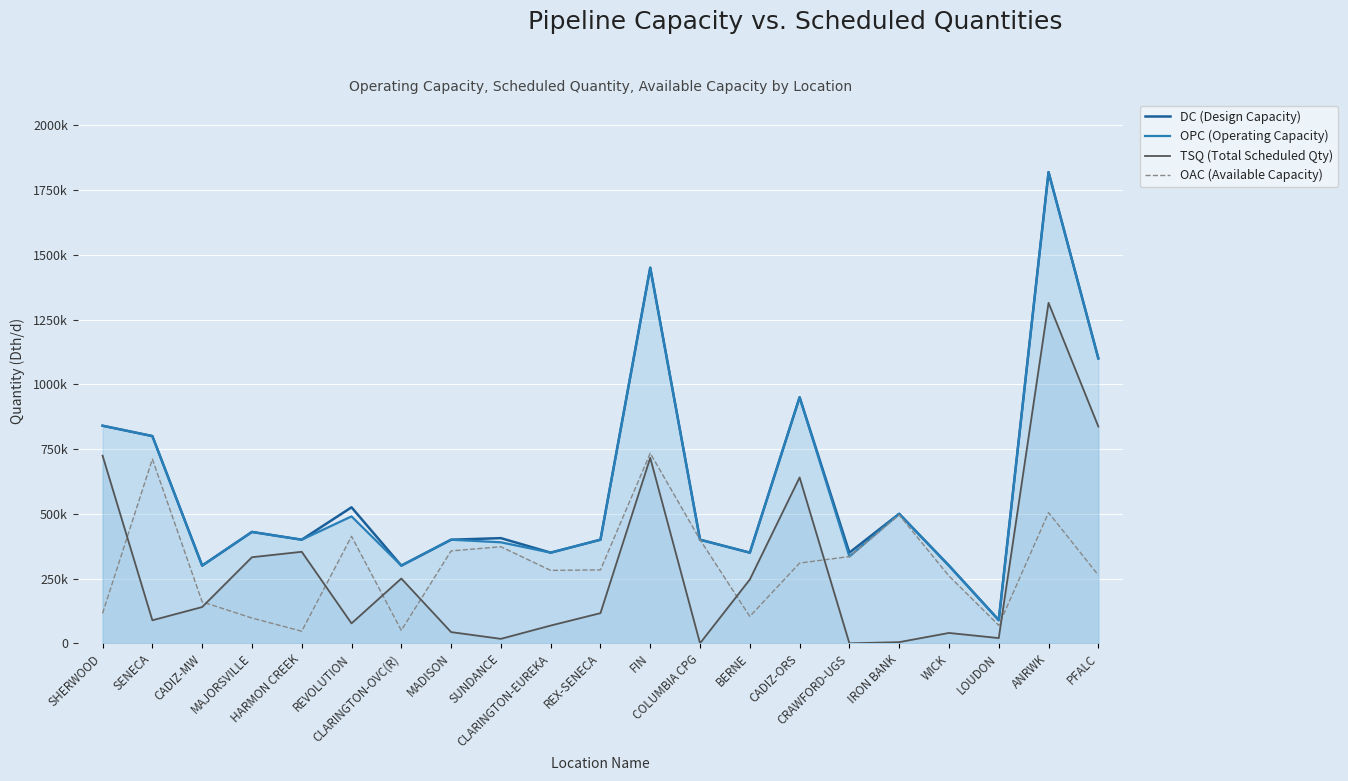

Where is TSQ (Total Scheduled Qty) nearest to the value 657265?

CADIZ-ORS